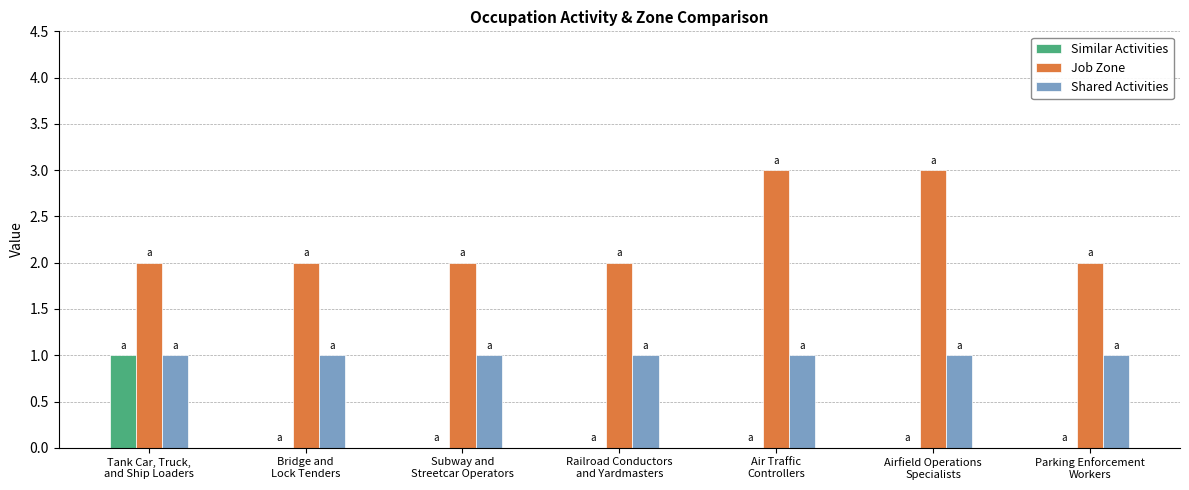

What is the maximum value for Similar Activities?

1